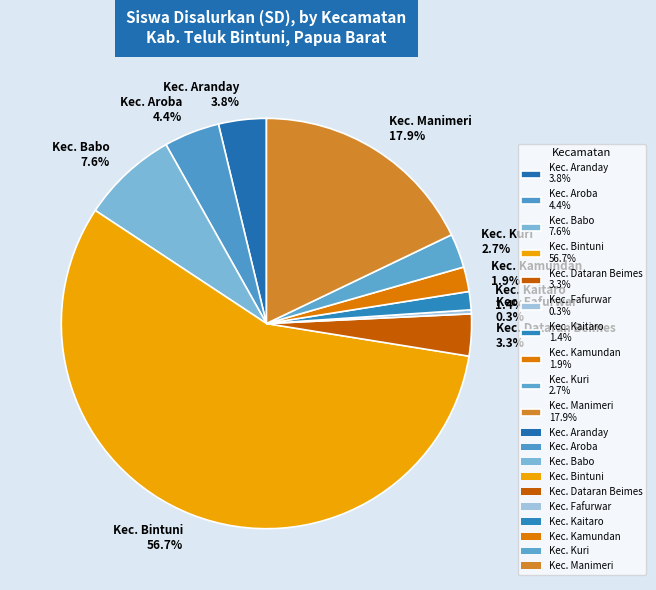

To the nearest percent, what is the difference between the largest and smallest slice percentages?

56%